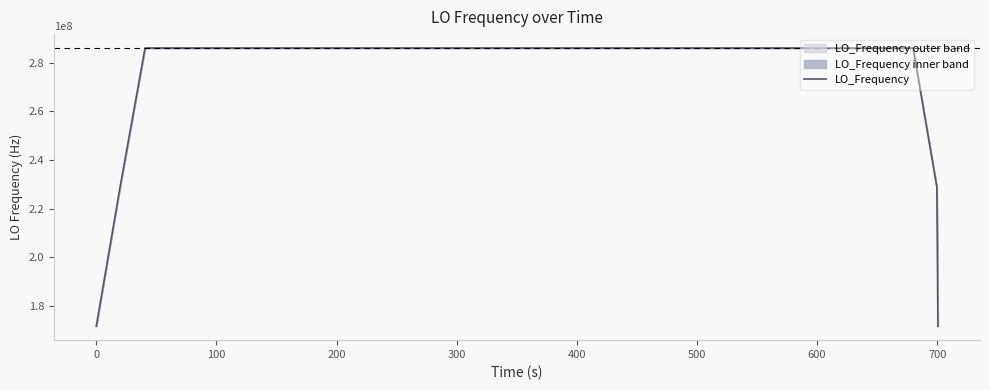

What is the lowest value of the LO_Frequency series?

171628192.9